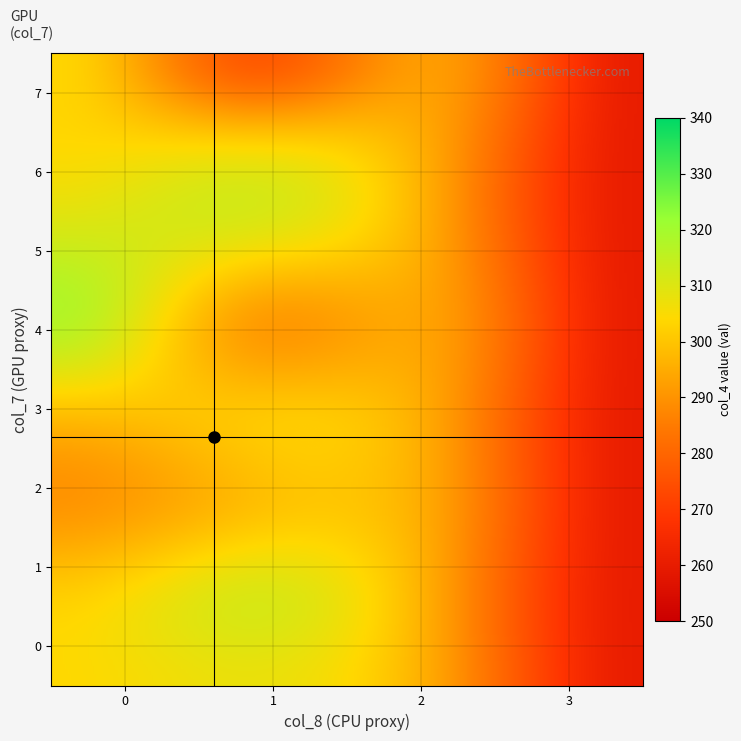

Reading right to left, extract all data points from this chart.

0: 289	295	289	286	294	321	284	338	297	309	313	302	294	311	303	289	271	292	318	309	310	260	271	313	328	298	322	296	251	276	313	303	287	312	300	283	330	324	305	263
row_vals: 3	4	3	4	2	3	2	1	2	5	3	1	4	2	6	2	2	4	3	1	5	2	3	1	0	2	2	3	2	7	5	1	0	2	1	1	4	2	4	2
col_vals: 0	1	0	1	0	0	0	1	0	1	1	0	1	1	1	0	0	2	1	1	0	3	1	1	1	1	1	0	0	1	0	0	1	0	0	1	0	0	0	1